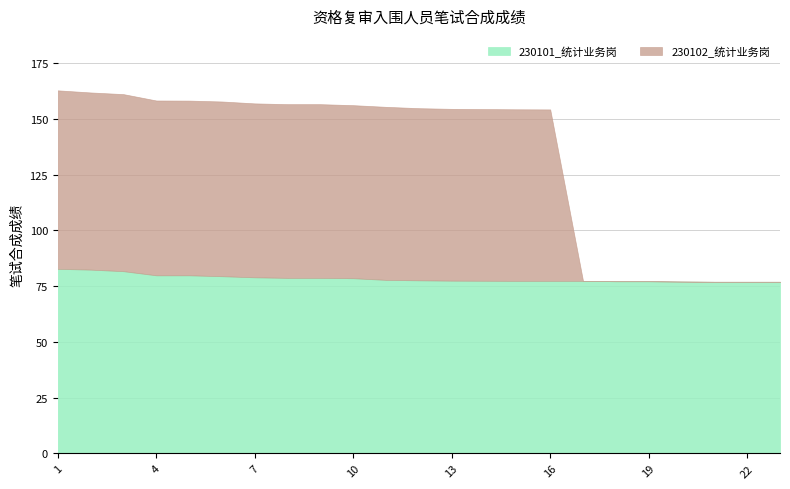

True or false: 230101_统计业务岗 and 230102_统计业务岗 intersect in this chart.

False